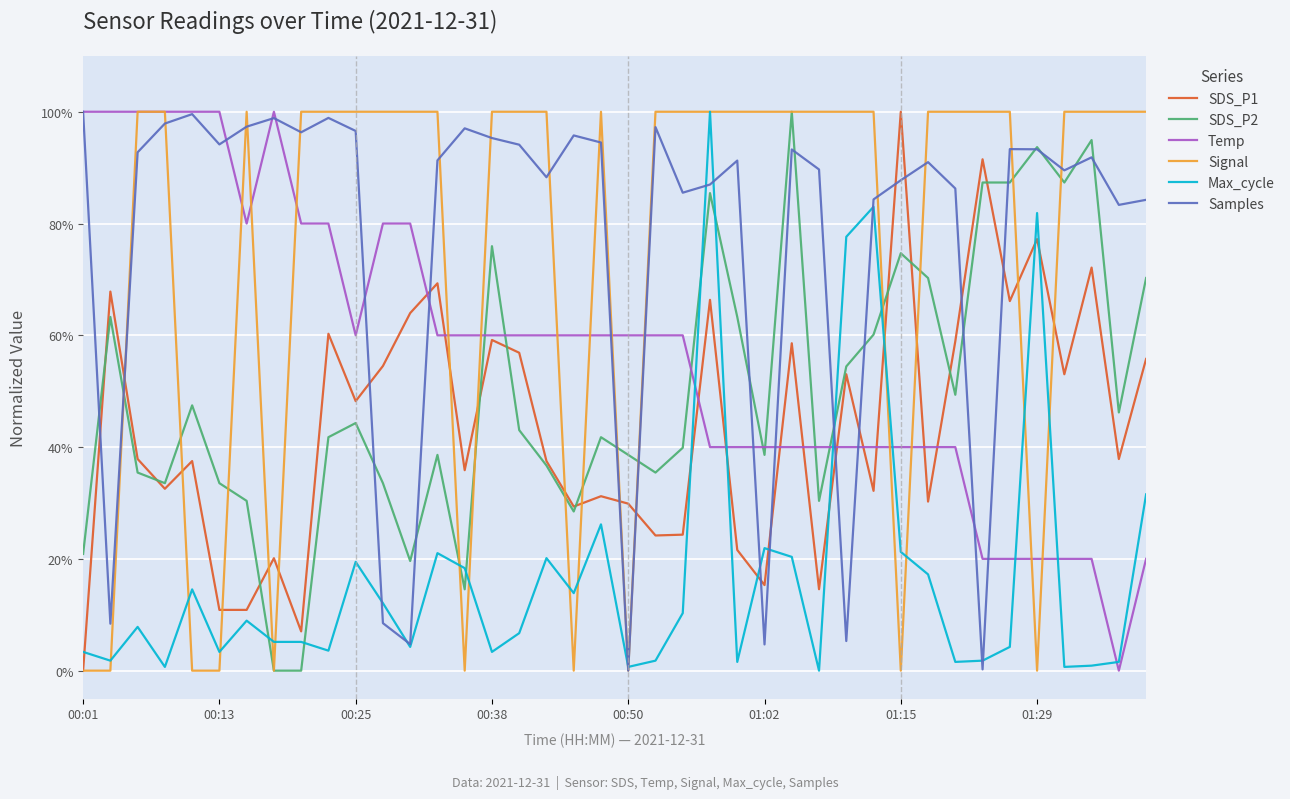

What is the maximum value for Max_cycle?

100.0